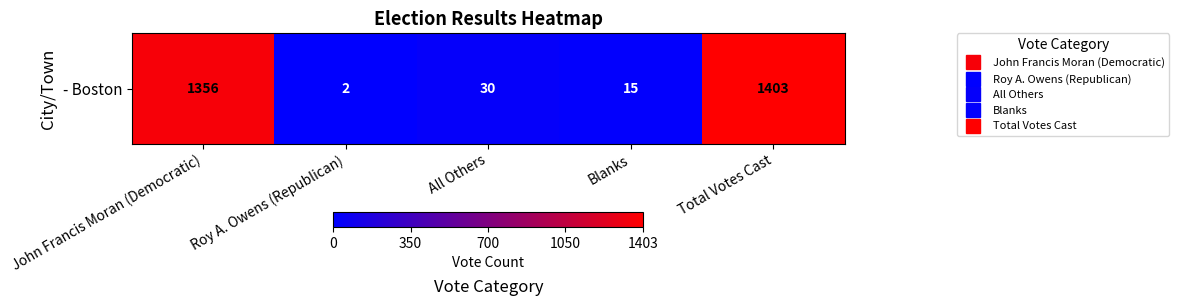

At which label is the value closest to 702?

John Francis Moran (Democratic)